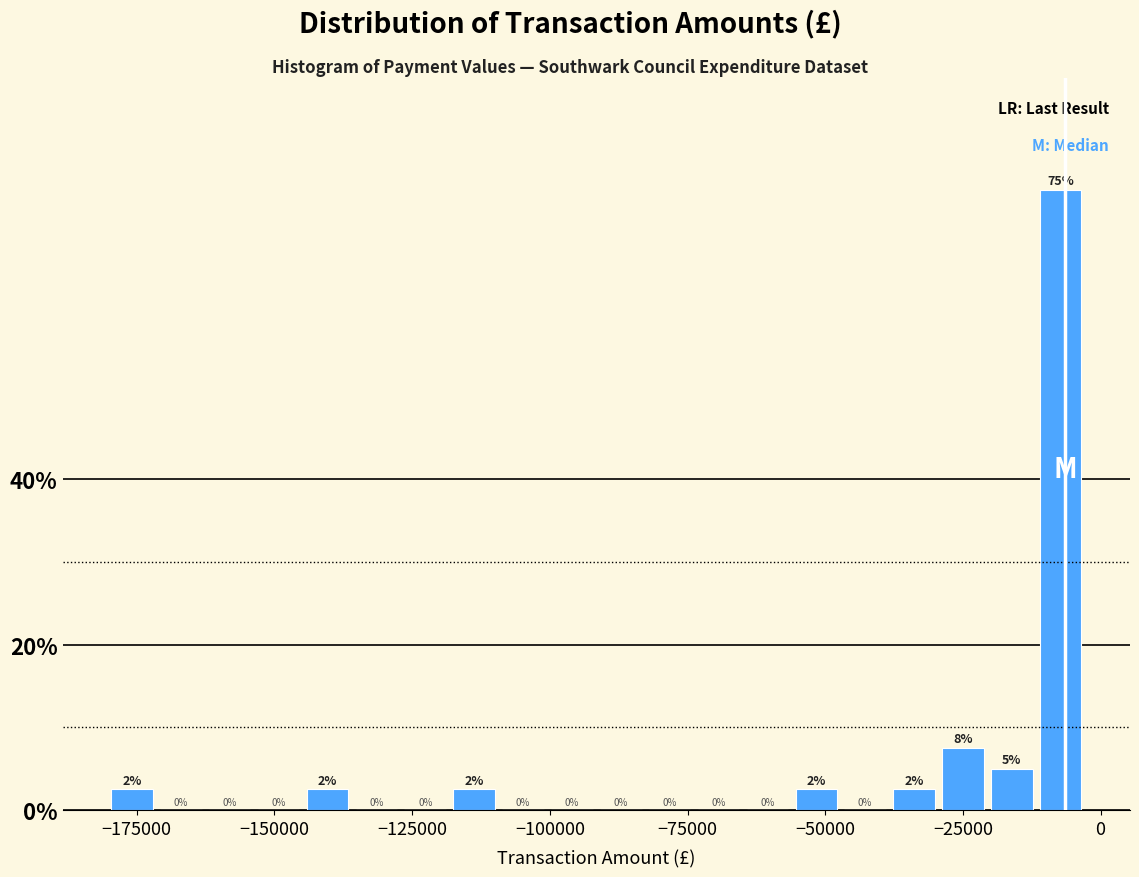

Around what value on the x-axis is the tallest bar? Give the approximate position of its centre, as read against the axis.

-5000